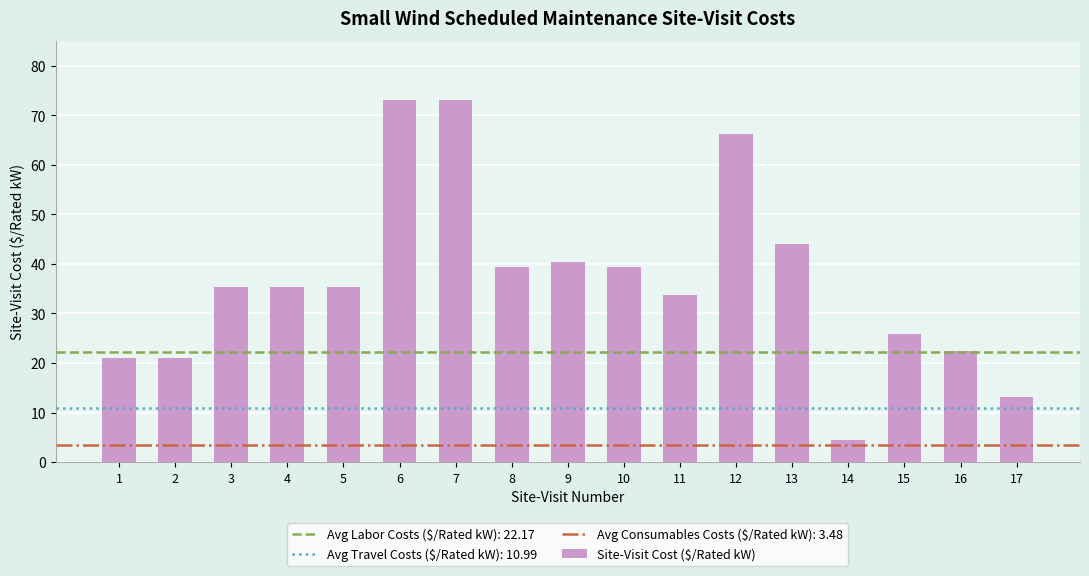

Are the bars horizontal?

No